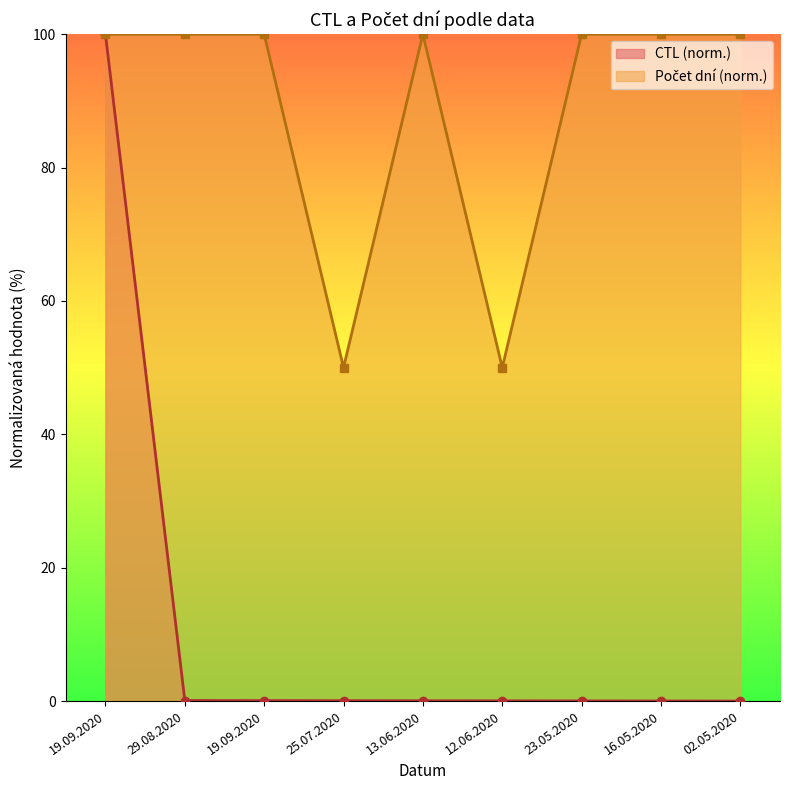

Reading left to right, extract all data points from this chart.

CTL: 100.0	0.1	0.1	0.1	0.0	0.0	0.0	0.0	0.0
Počet dní: 100.0	100.0	100.0	50.0	100.0	50.0	100.0	100.0	100.0